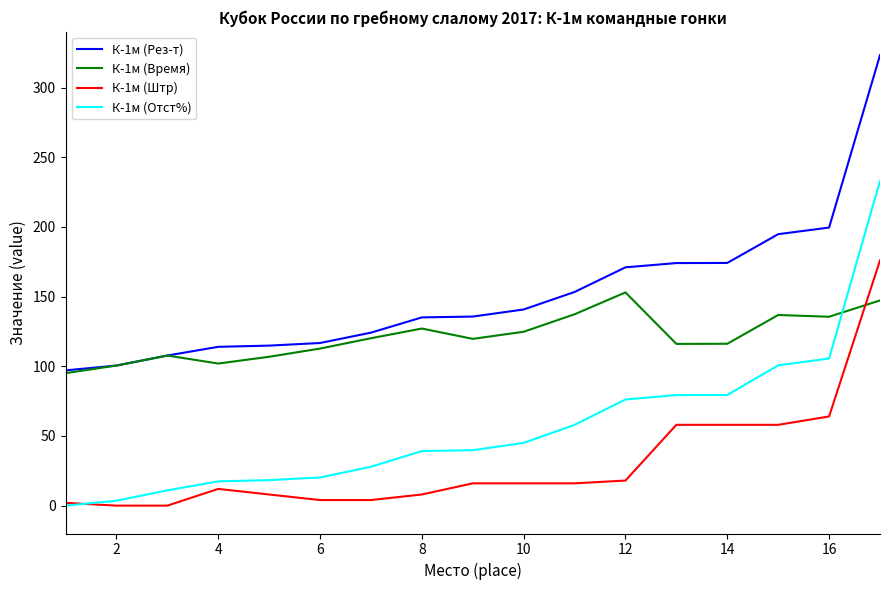

True or false: К-1м (Рез-т) and К-1м (Штр) intersect in this chart.

False